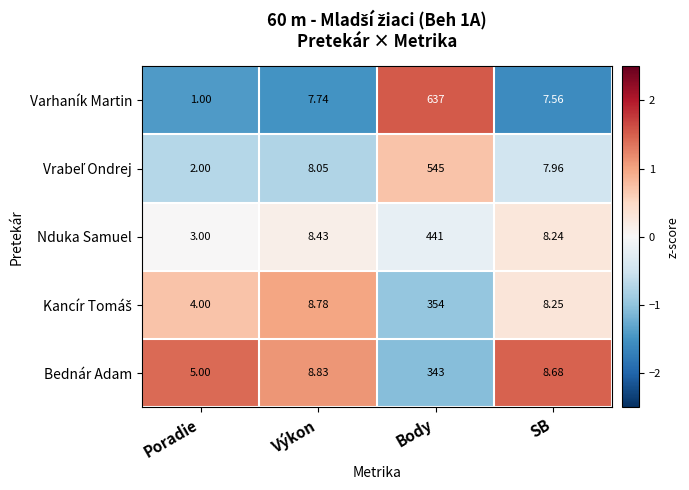

Which series has the largest range (max minus min)?

Varhaník Martin